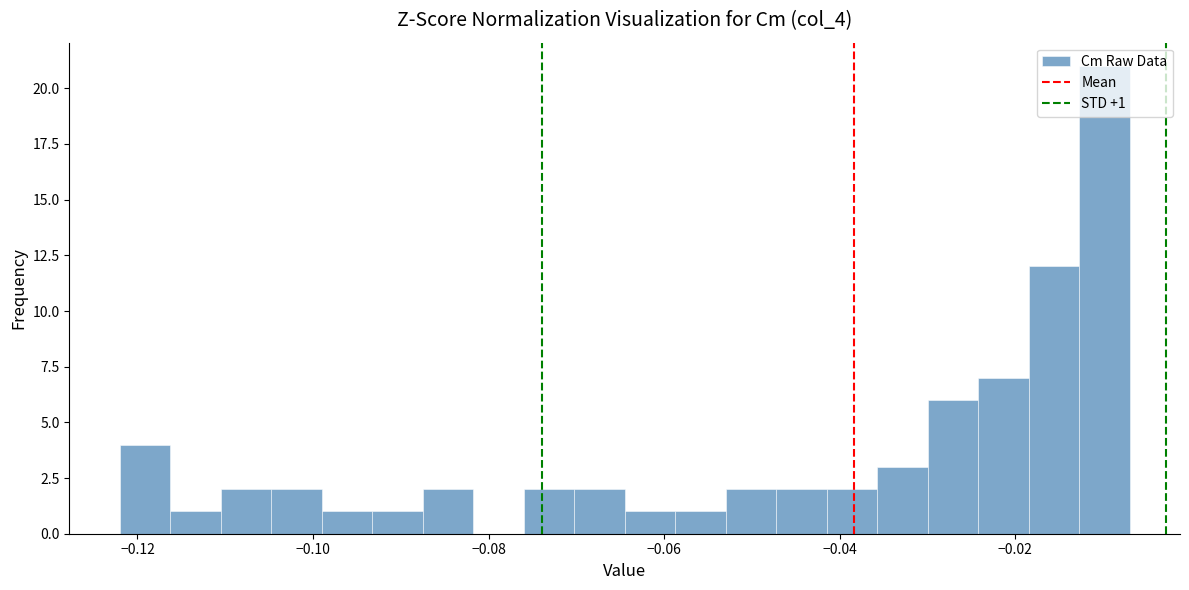

Around what value on the x-axis is the tallest bar? Give the approximate position of its centre, as read against the axis.

-0.010